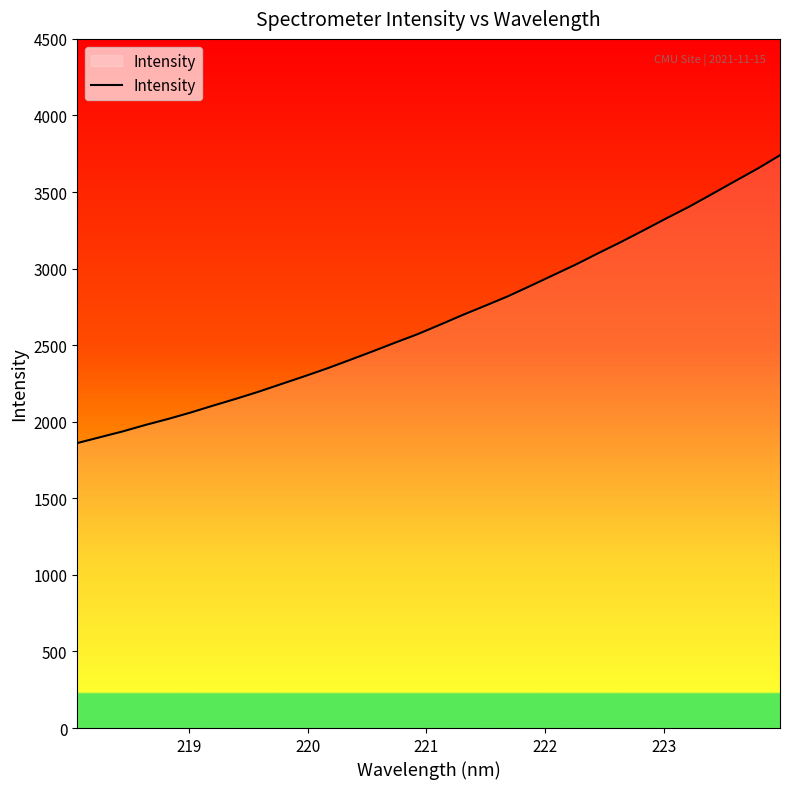

Count the number of data series in this chart.

1